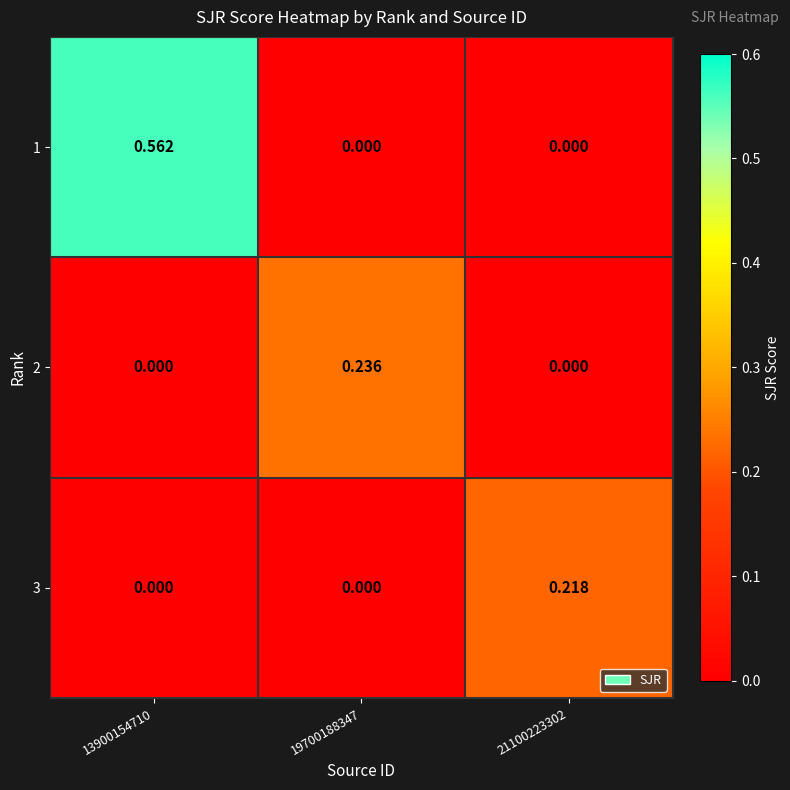

Which series changed the most between 19700188347 and 21100223302?

2